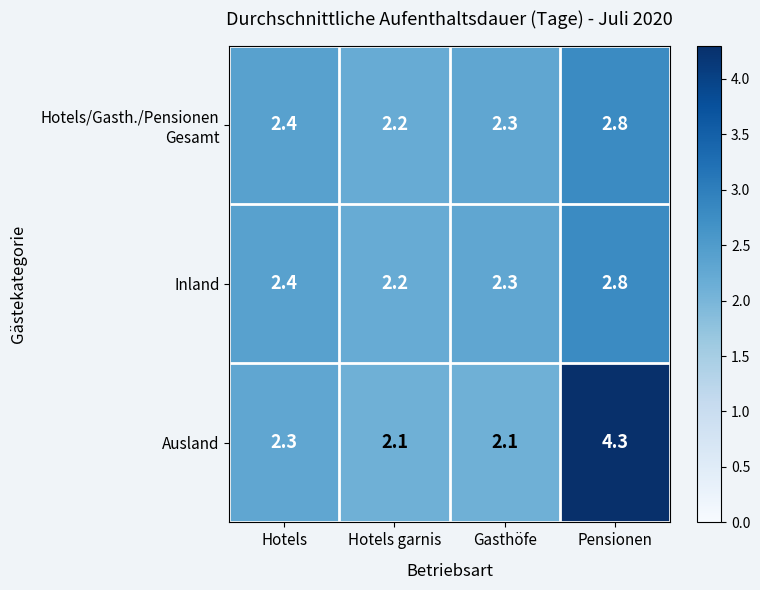

What is the greatest value displayed?

4.3